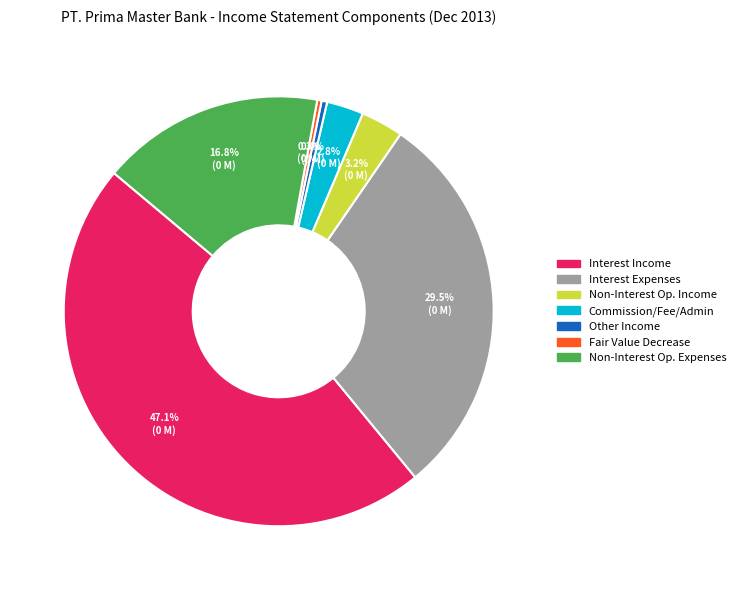

Does any single category account for the majority?

No